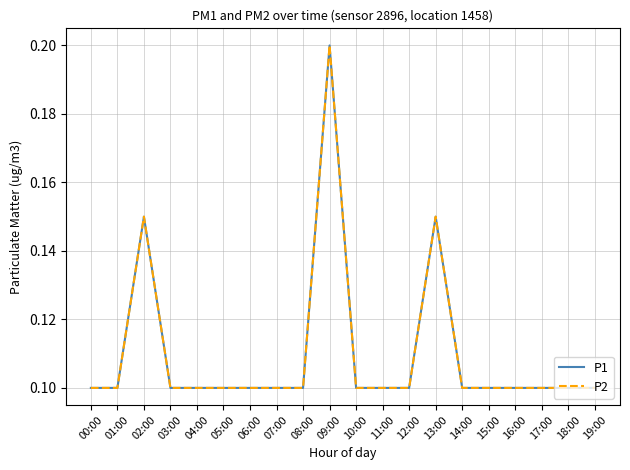

Does the chart display data point markers on the line(s)?

No